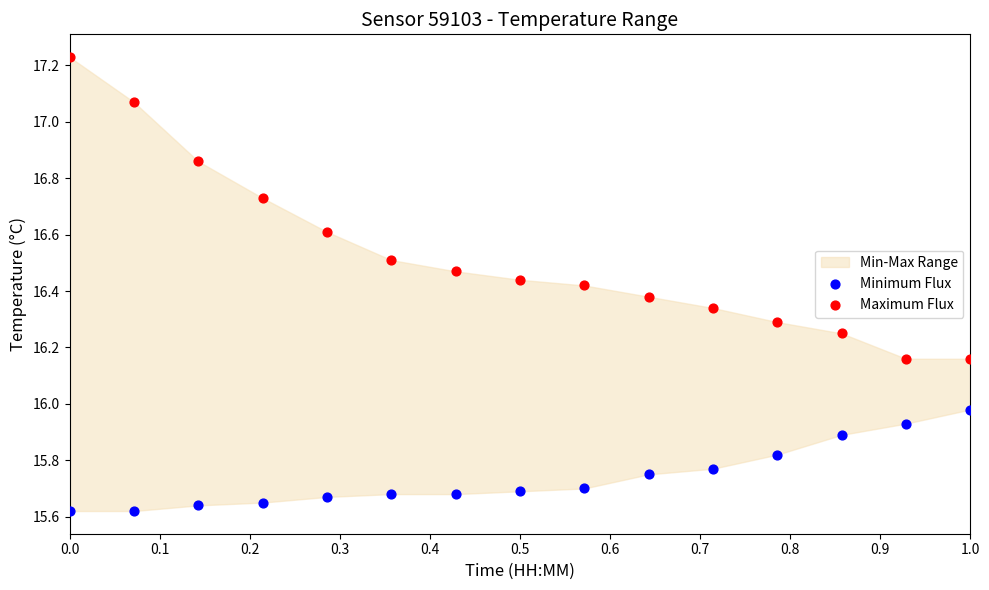

Across all data points, what is the range of Y values (max minus min)?

1.6